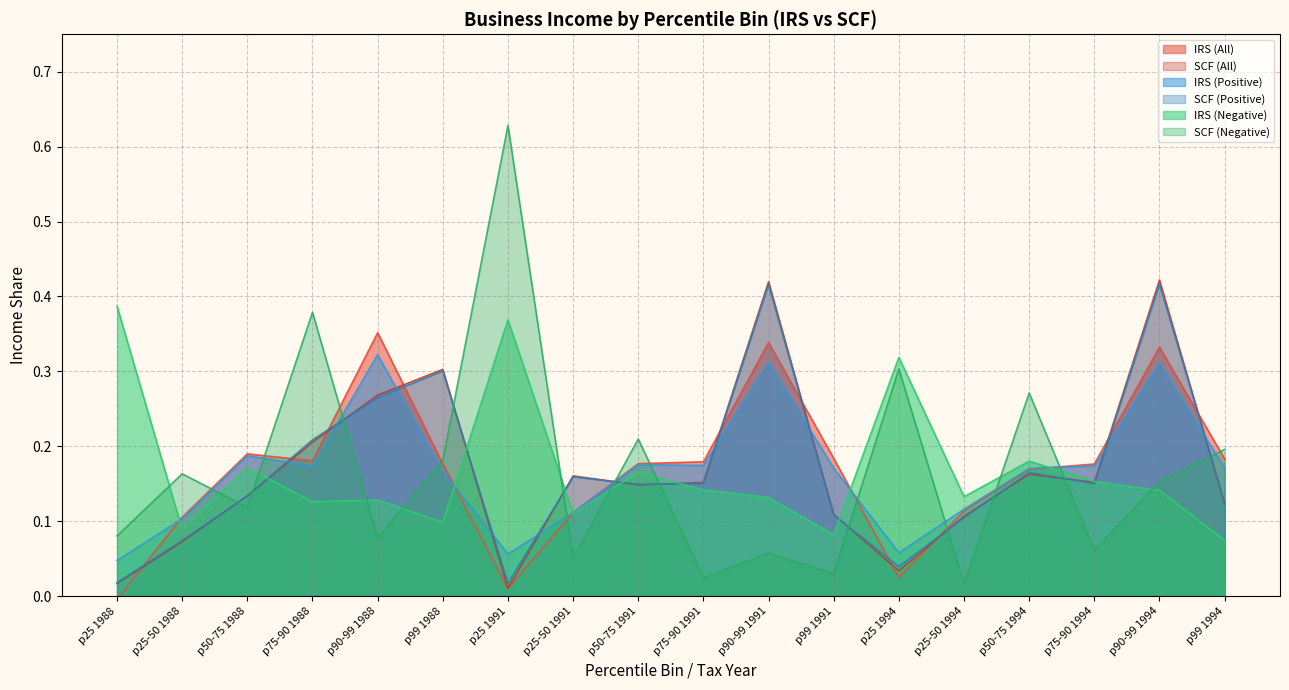

At which category does IRS (Negative) reach its first local peak?

p50-75 1988